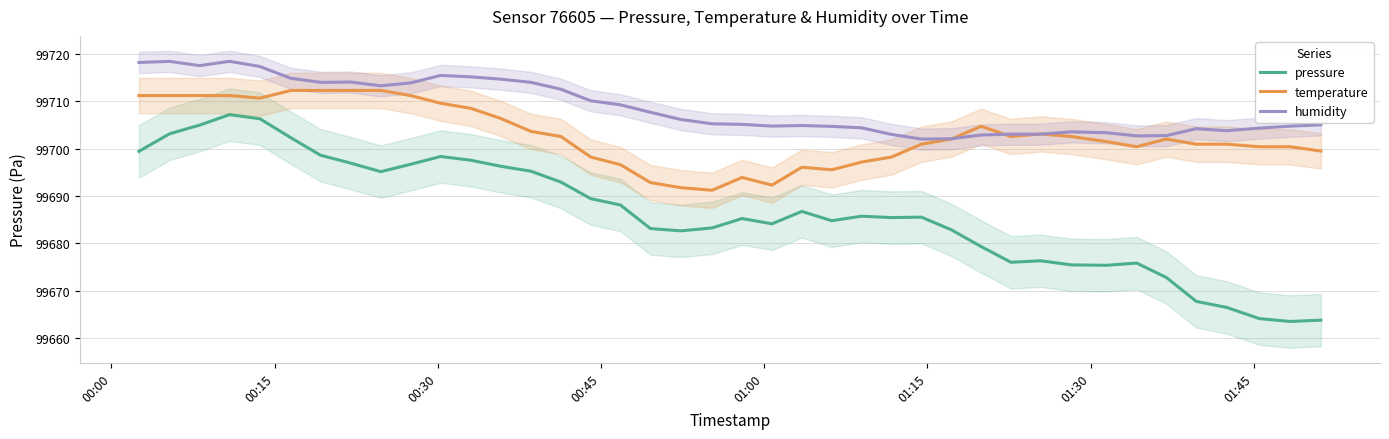

True or false: pressure and humidity cross at least once.

False